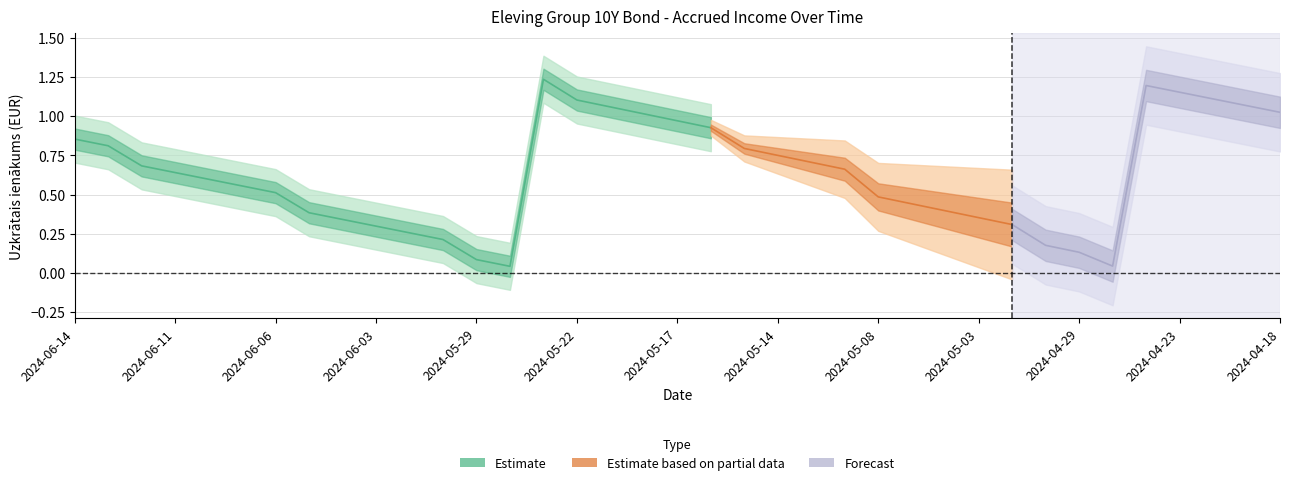

What is the difference between the second highest and second lowest values?

1.2